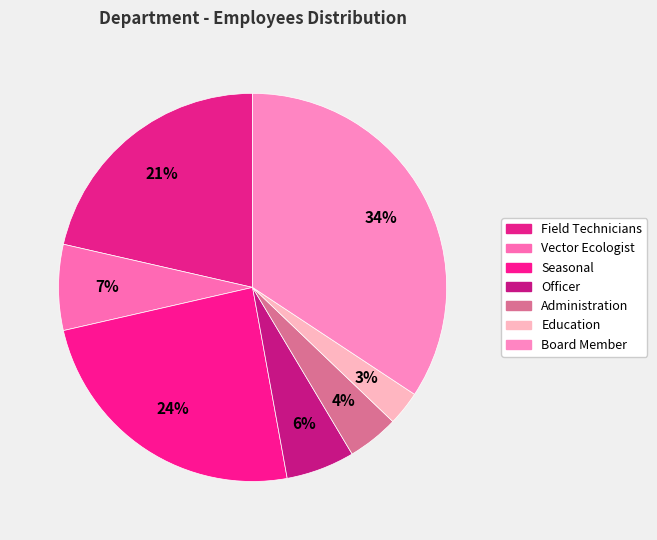

Rank the categories by value from highest to lowest.

Board Member, Seasonal, Field Technicians, Vector Ecologist, Officer, Administration, Education